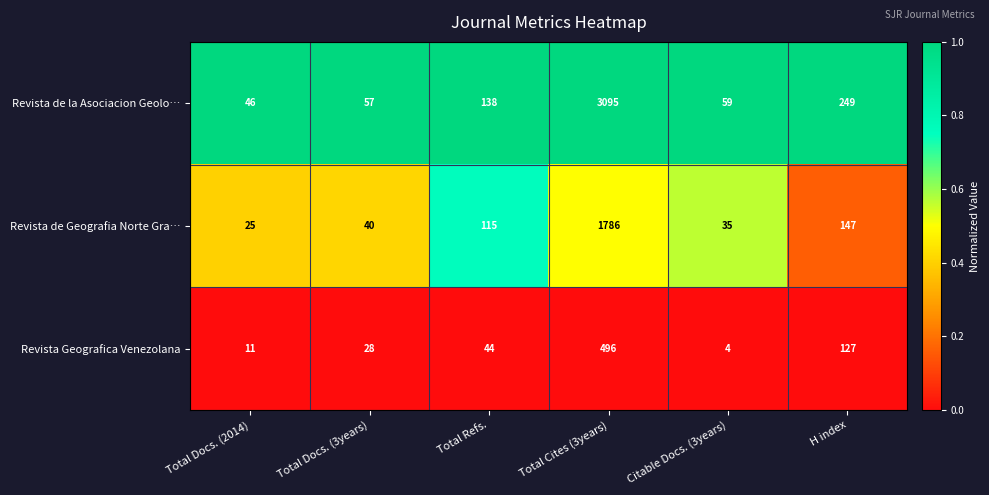

What is the total value across all series at Total Refs.?

297